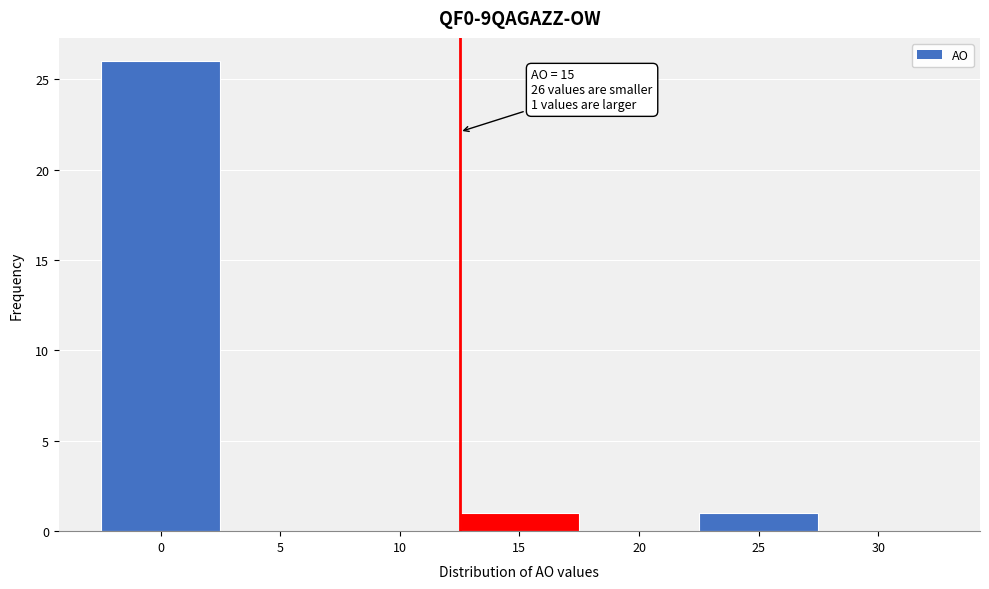

Reading left to right, transcribe all the data shown in this chart.

0=26	5=0	10=0	15=1	20=0	25=1	30=0